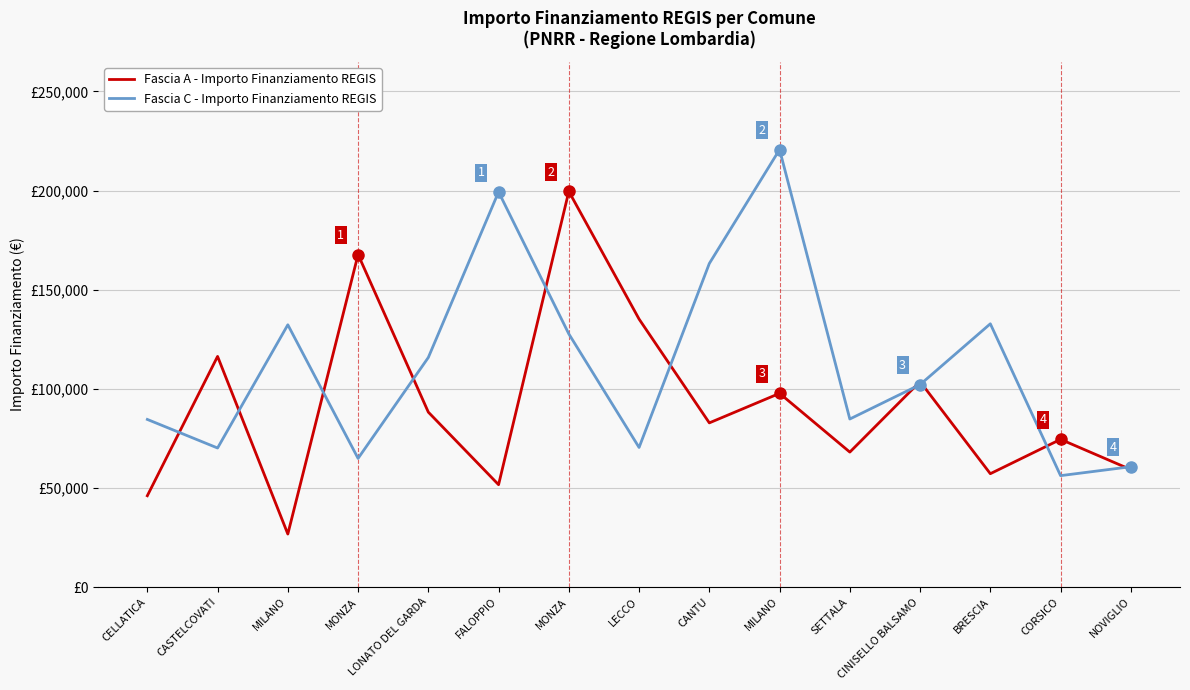

Rank the categories by Fascia C - Importo Finanziamento REGIS value from highest to lowest.

MILANO, FALOPPIO, CANTU, BRESCIA, MILANO, MONZA, LONATO DEL GARDA, CINISELLO BALSAMO, SETTALA, CELLATICA, LECCO, CASTELCOVATI, MONZA, NOVIGLIO, CORSICO